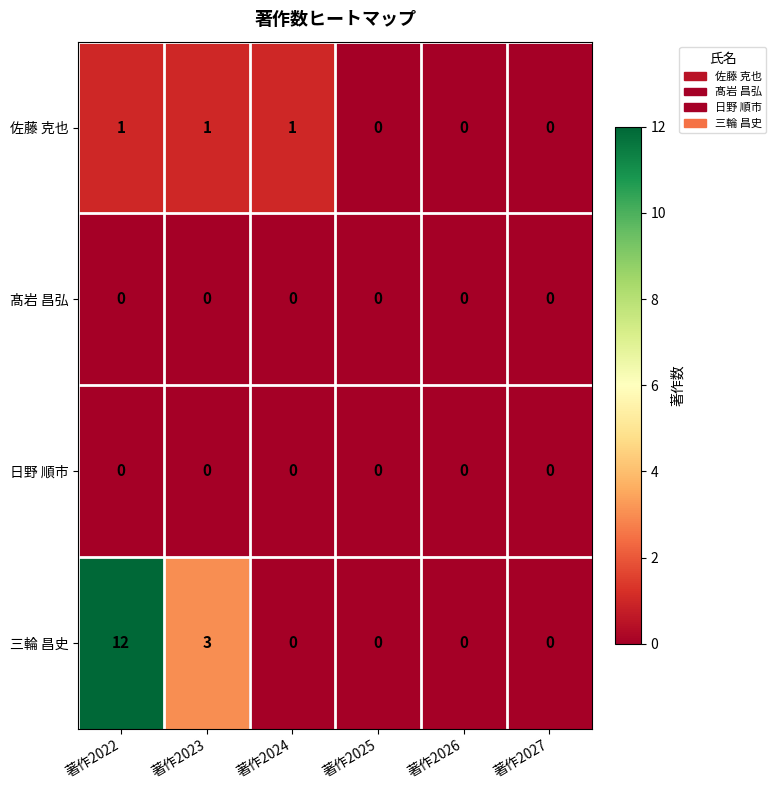

What is the greatest value displayed?

12